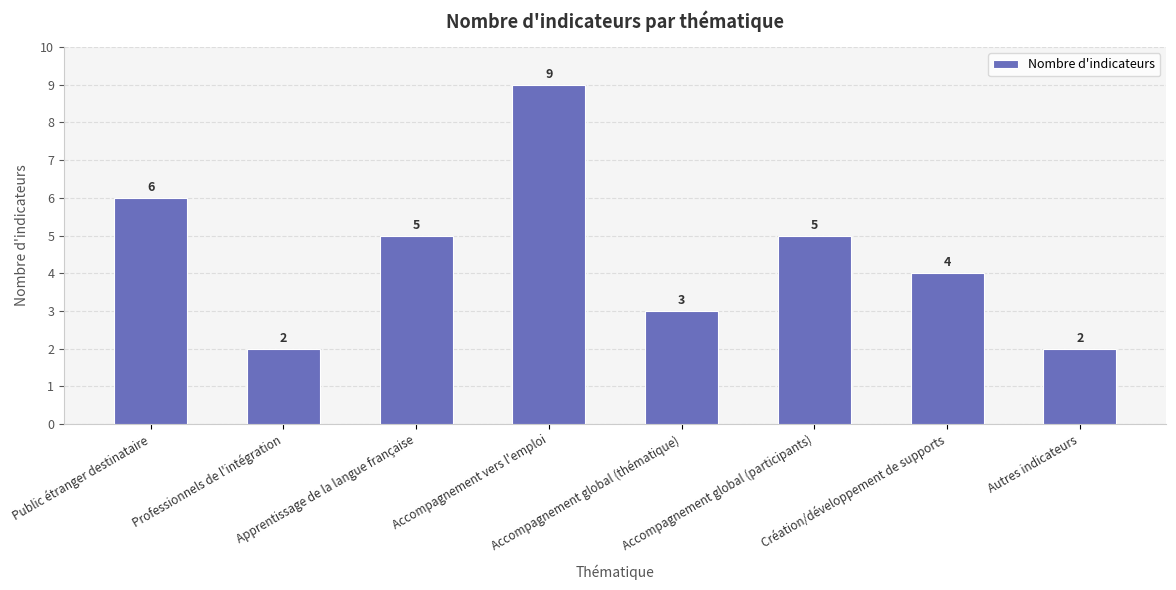

What is the greatest value displayed?

9